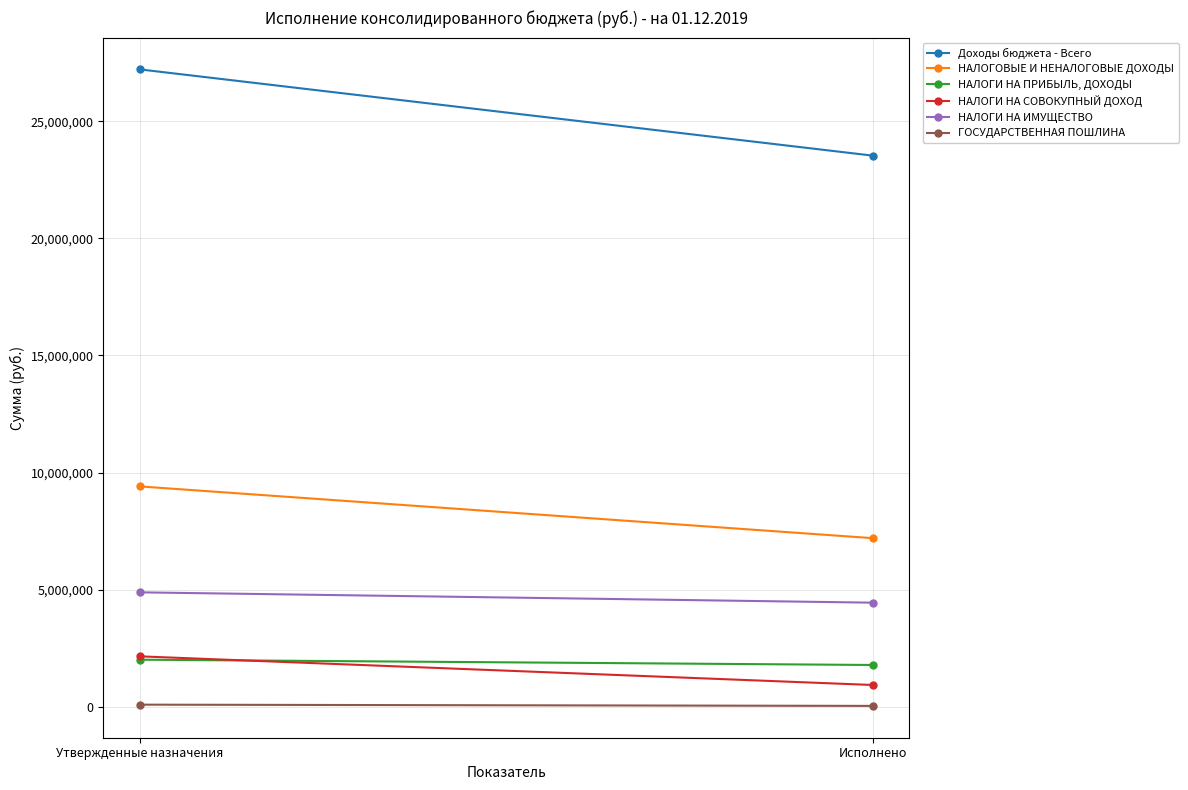

List the series in order of their peak value, highest first.

Доходы бюджета - Всего, НАЛОГОВЫЕ И НЕНАЛОГОВЫЕ ДОХОДЫ, НАЛОГИ НА ИМУЩЕСТВО, НАЛОГИ НА СОВОКУПНЫЙ ДОХОД, НАЛОГИ НА ПРИБЫЛЬ, ДОХОДЫ, ГОСУДАРСТВЕННАЯ ПОШЛИНА